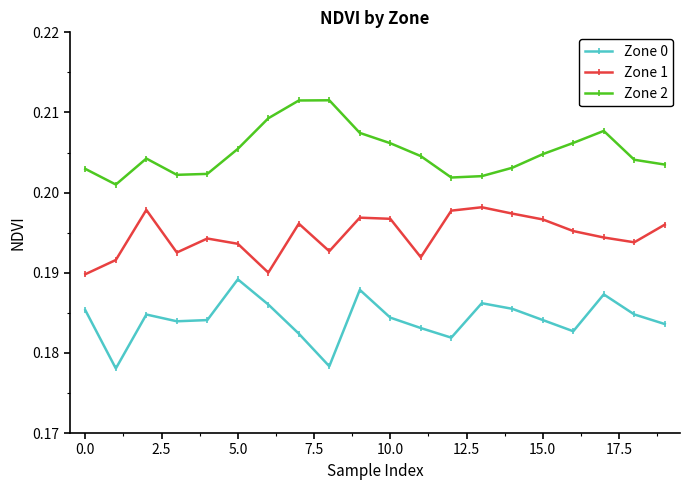

In Zone 0, how many points are lower than both neighbors (excluding endpoints)?

5